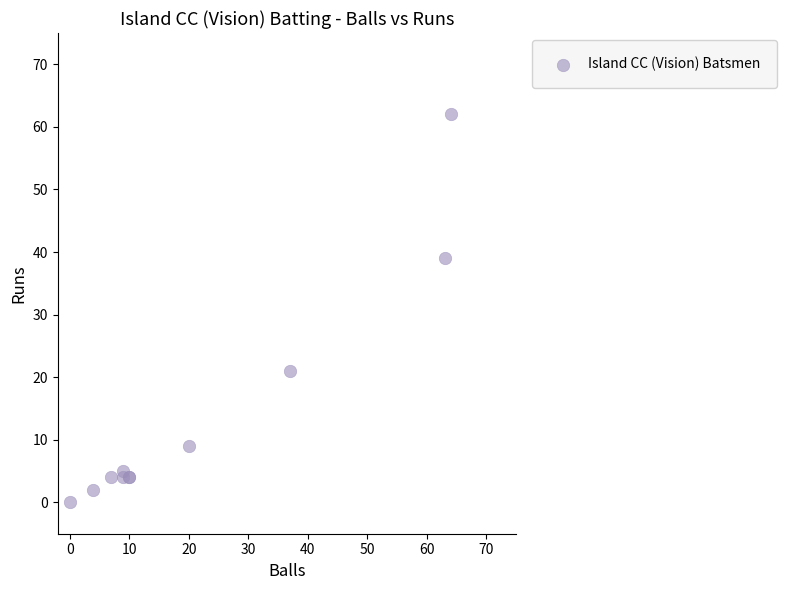

What Y value in the scatter plot is closest to 31?

39